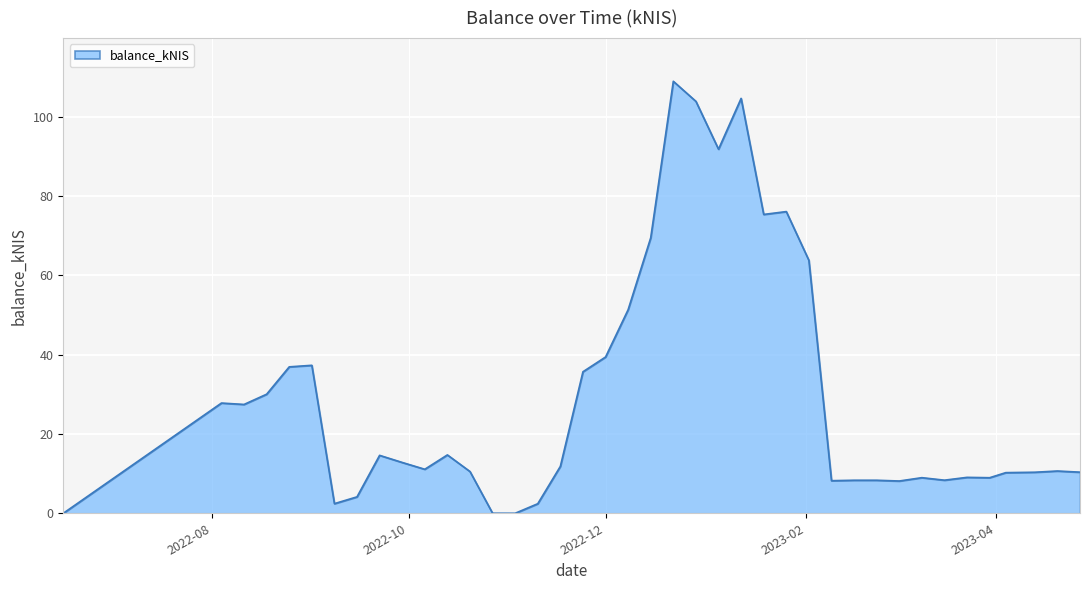

What is the maximum value shown in the chart?

109.0